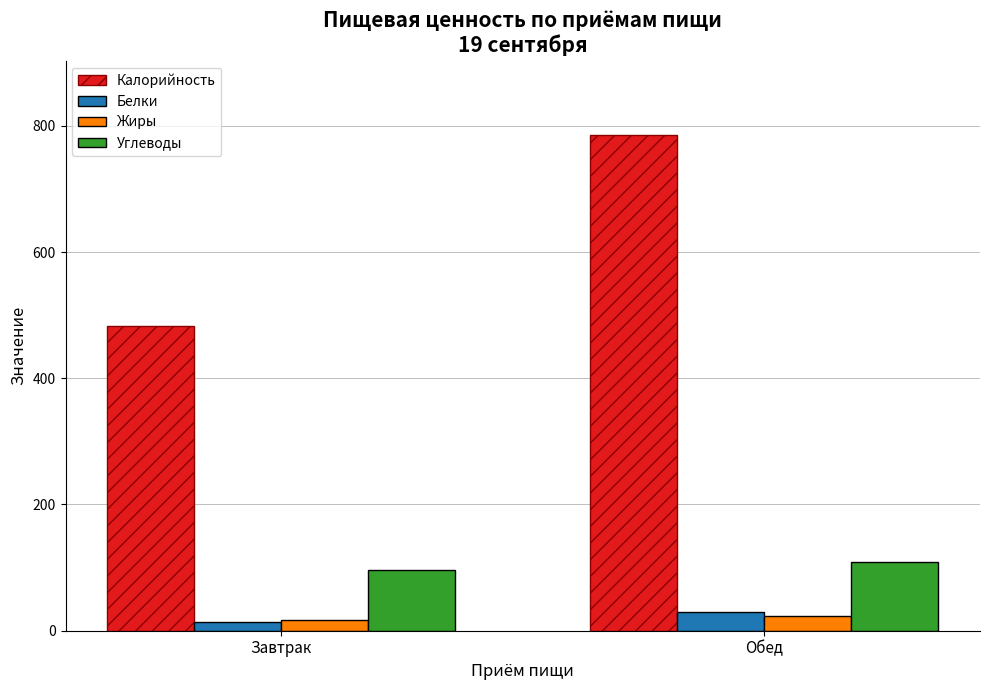

What is the value of the Калорийность bar at the 1st from the left?

483.4